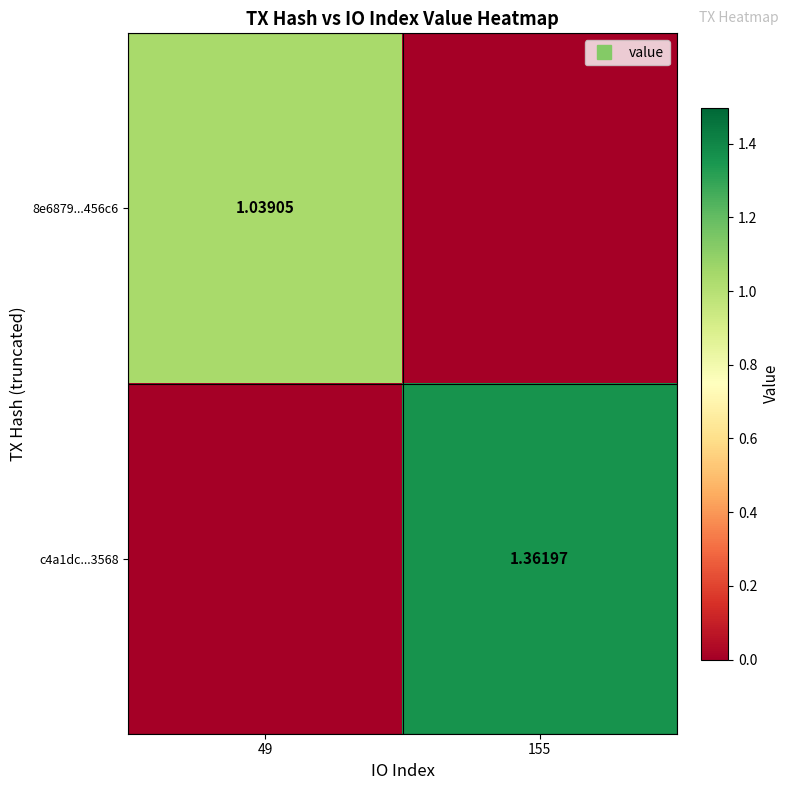

What is the total value across all series at 155?

1.4